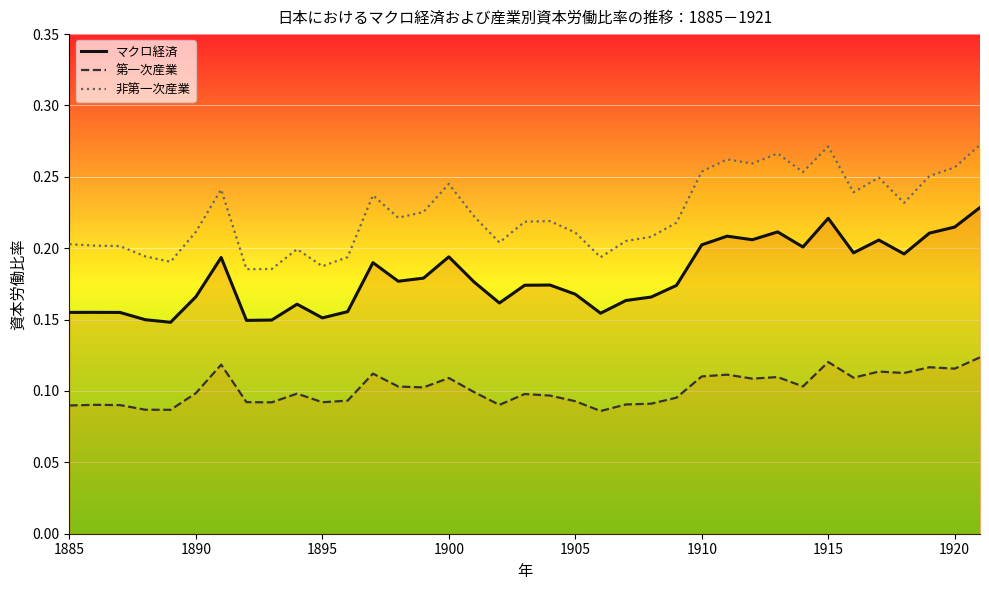

Which series has the widest spread of values?

非第一次産業